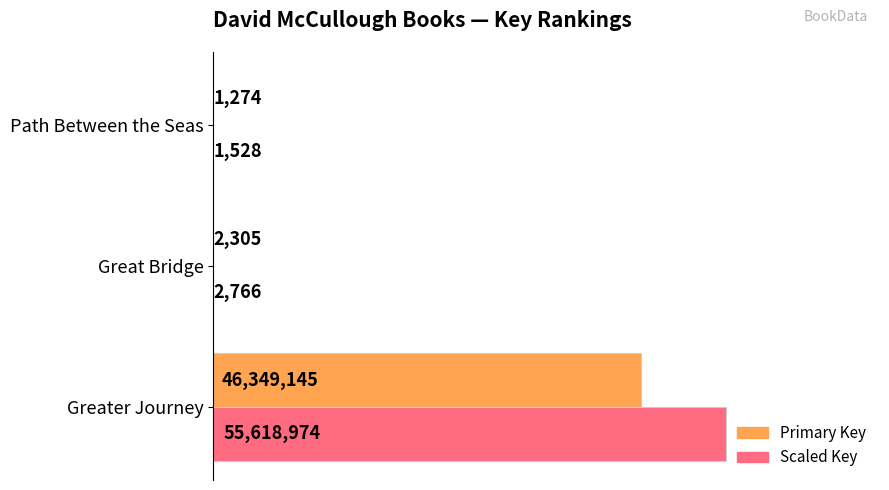

What is the difference between the maximum and second lowest values in the Primary Key series?

46346840.0